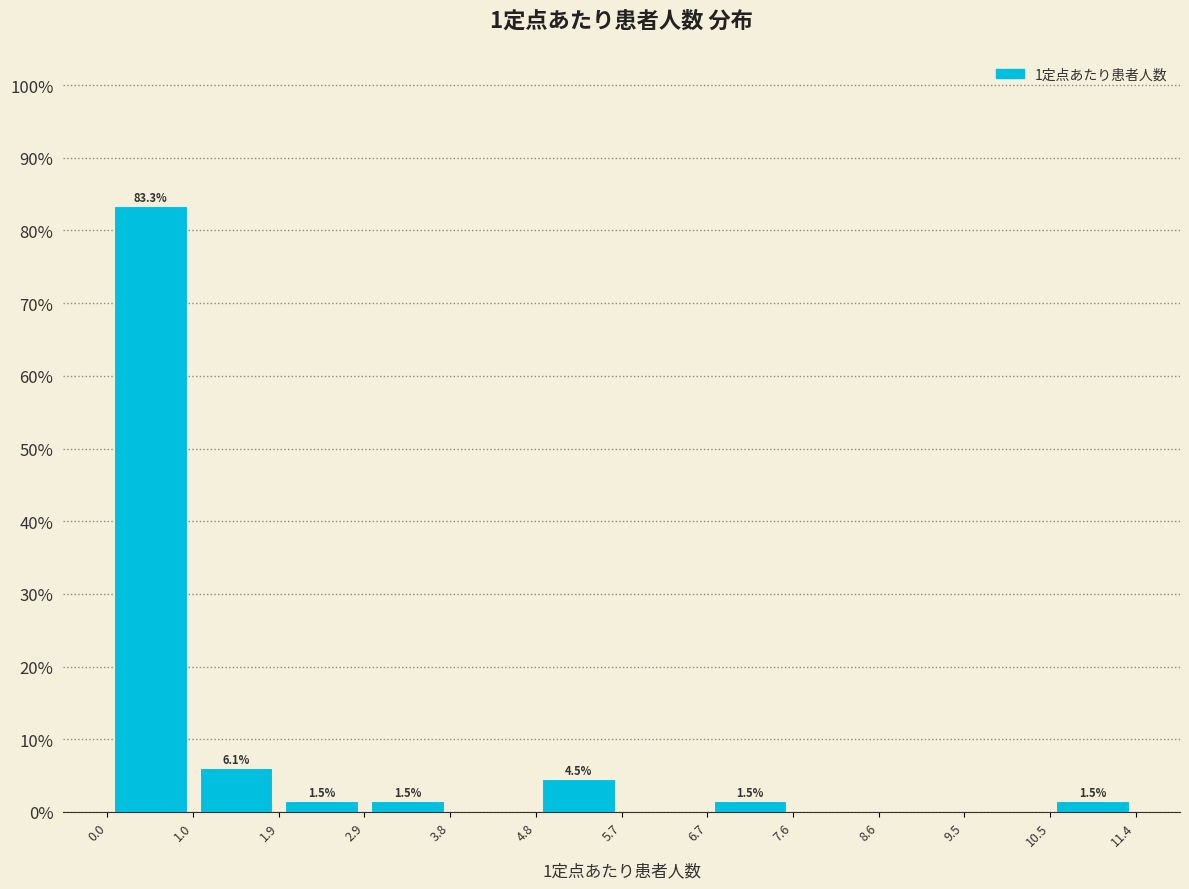

Over which range of the x-axis is the bar tallest?

0.0 to 1.0